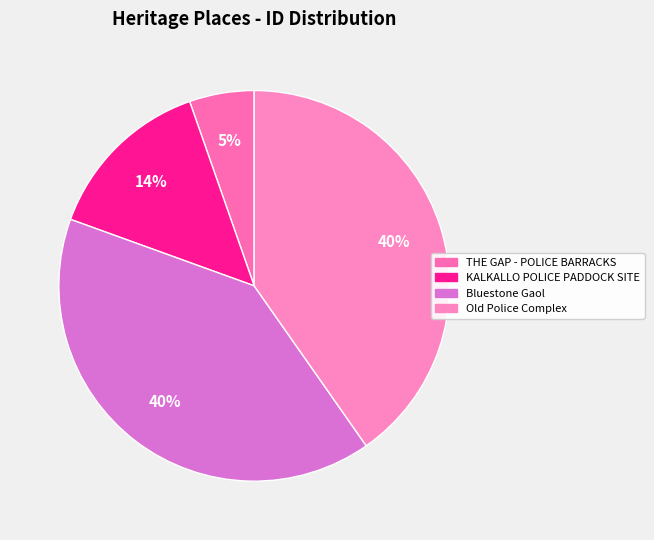

Is it true that KALKALLO POLICE PADDOCK SITE is 1% of the pie?

False